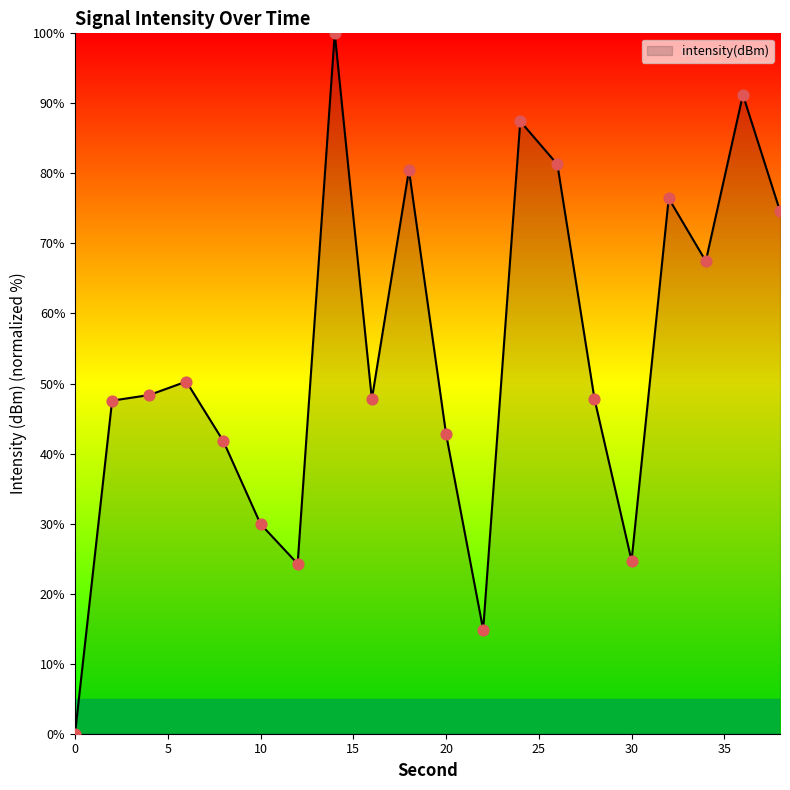

What is the difference between the maximum and minimum values?

100.0